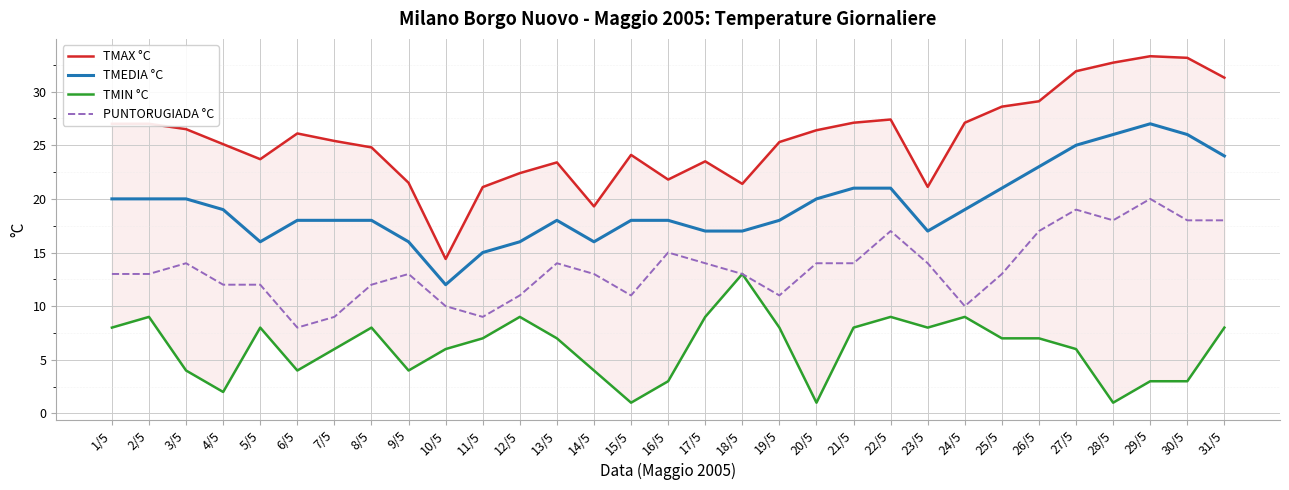

Rank the series by their average value, from lowest to highest.

TMIN °C, PUNTORUGIADA °C, TMEDIA °C, TMAX °C